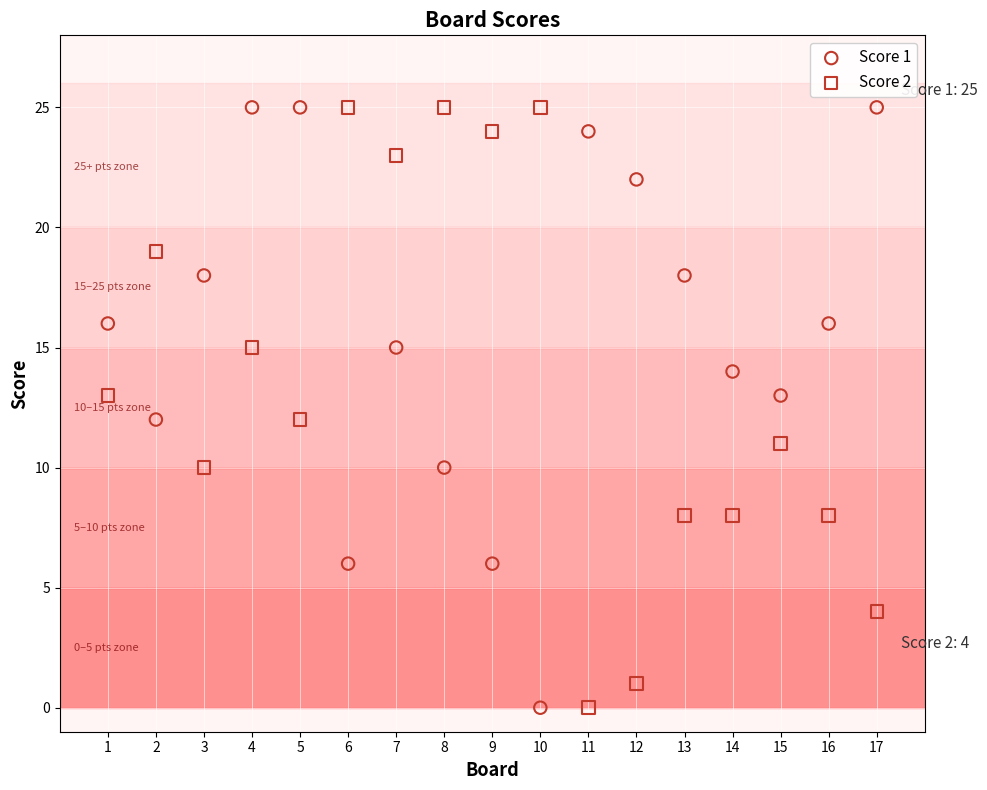

Across all data points, what is the range of Y values (max minus min)?

25